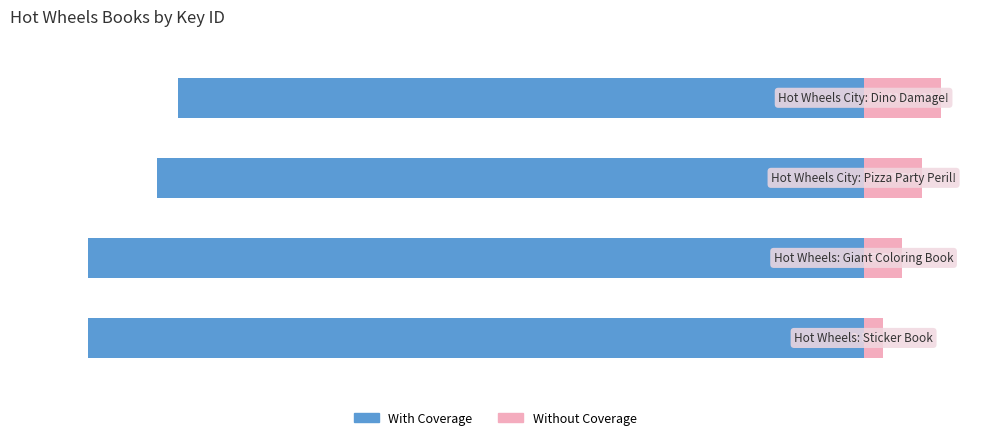

List the series in order of their peak value, highest first.

Without Coverage, With Coverage